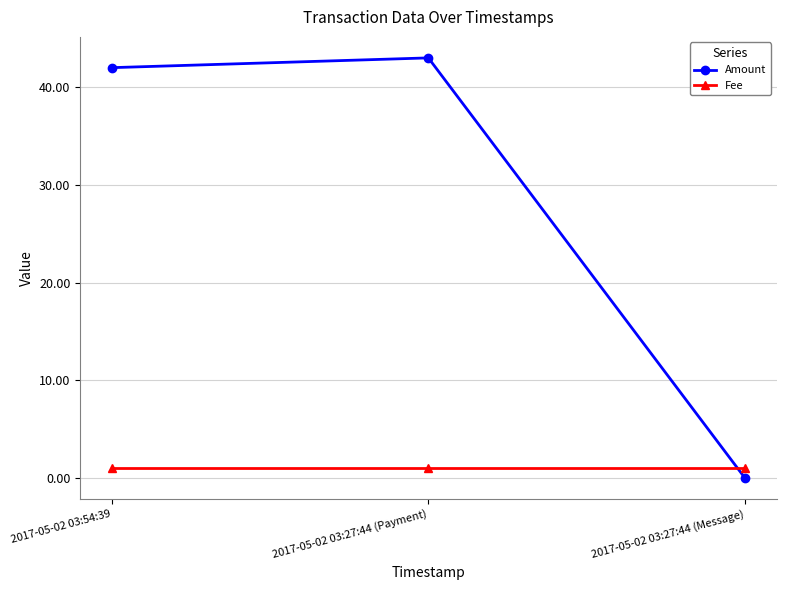

Is the value of Fee at 2017-05-02 03:27:44 (Payment) greater than the value of Amount at 2017-05-02 03:27:44 (Message)?

Yes